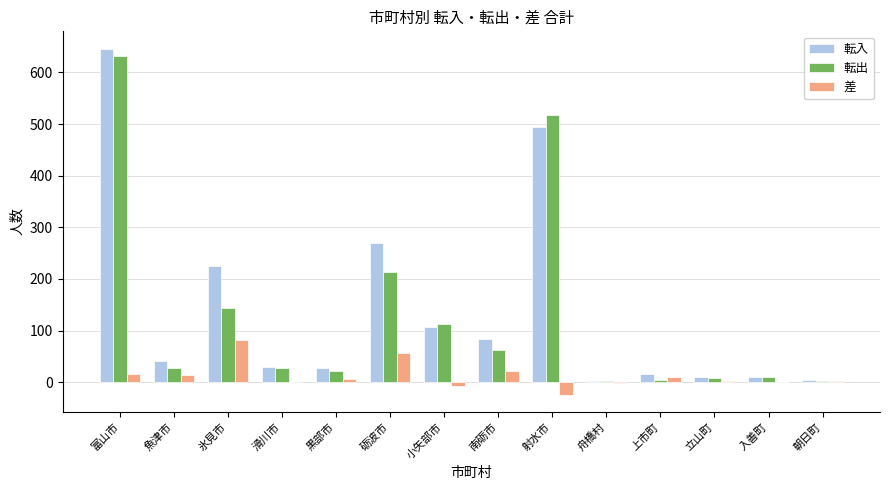

Is the value of 差 at 舟橋村 greater than the value of 転出 at 入善町?

No